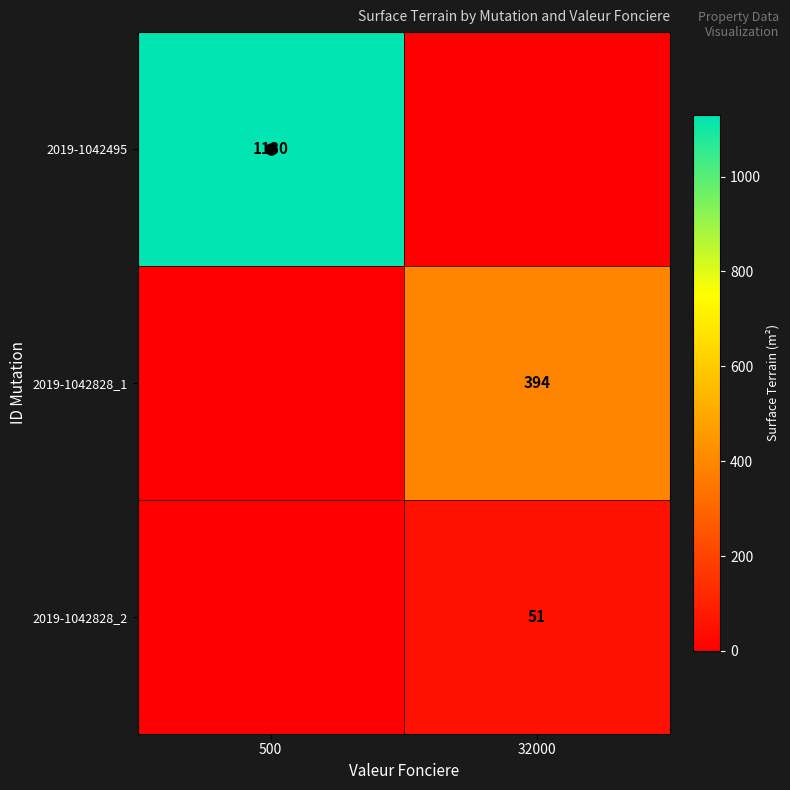

How many positive values does the 2019-1042828_2 series have?

1